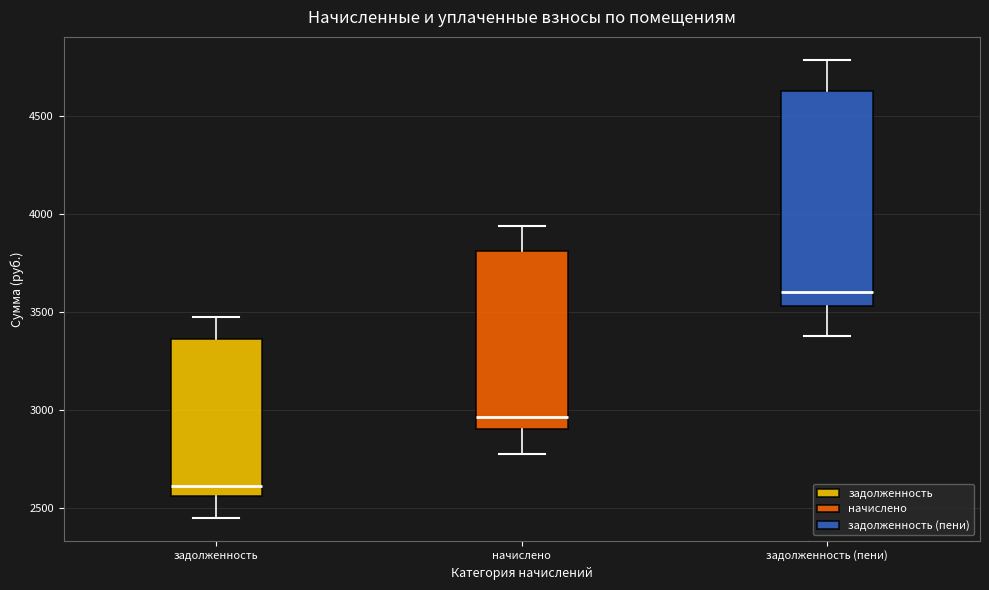

Where is the lower edge of the box for задолженность (пени) on the y-axis? The values are not printed on the chart, so give them approximately, as read against the axis.

3550